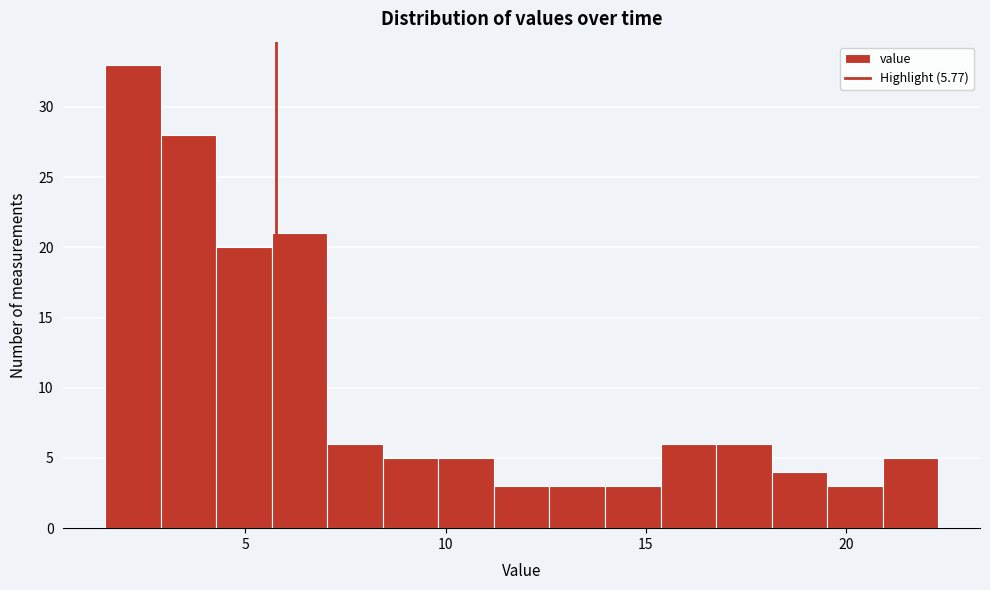

Read against the x-axis, roughly where is the centre of the tallest bar?

2.0